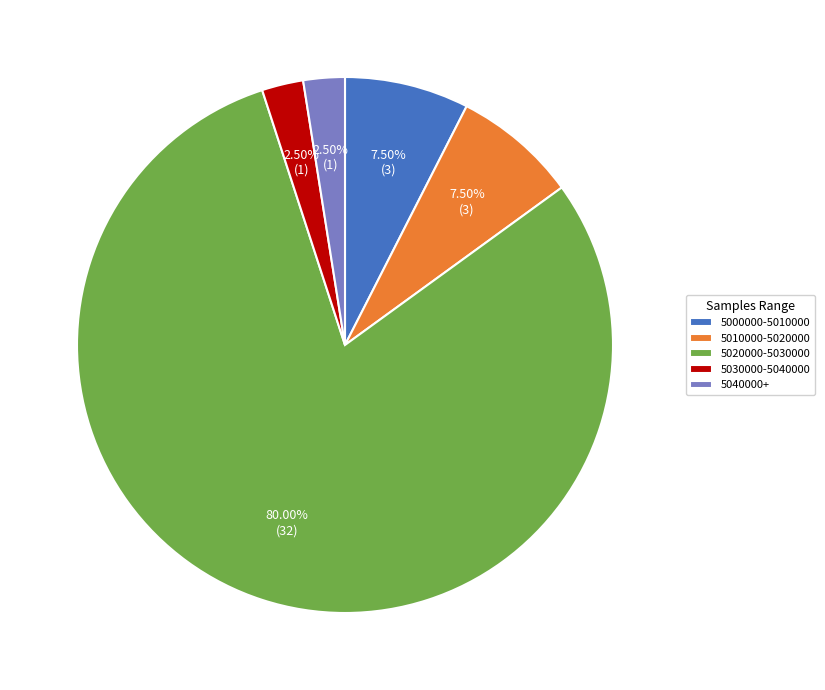

Is the sum of 5030000-5040000 and 5040000+ greater than half?

No